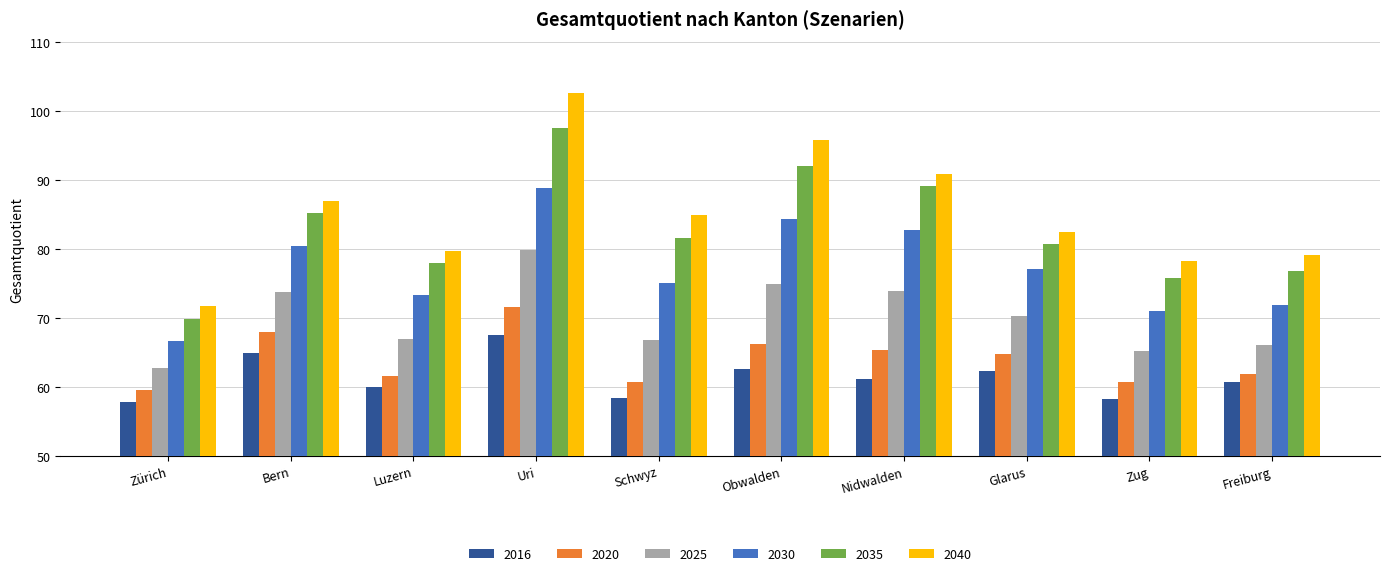

What is the sum of all 2035 values?

826.9